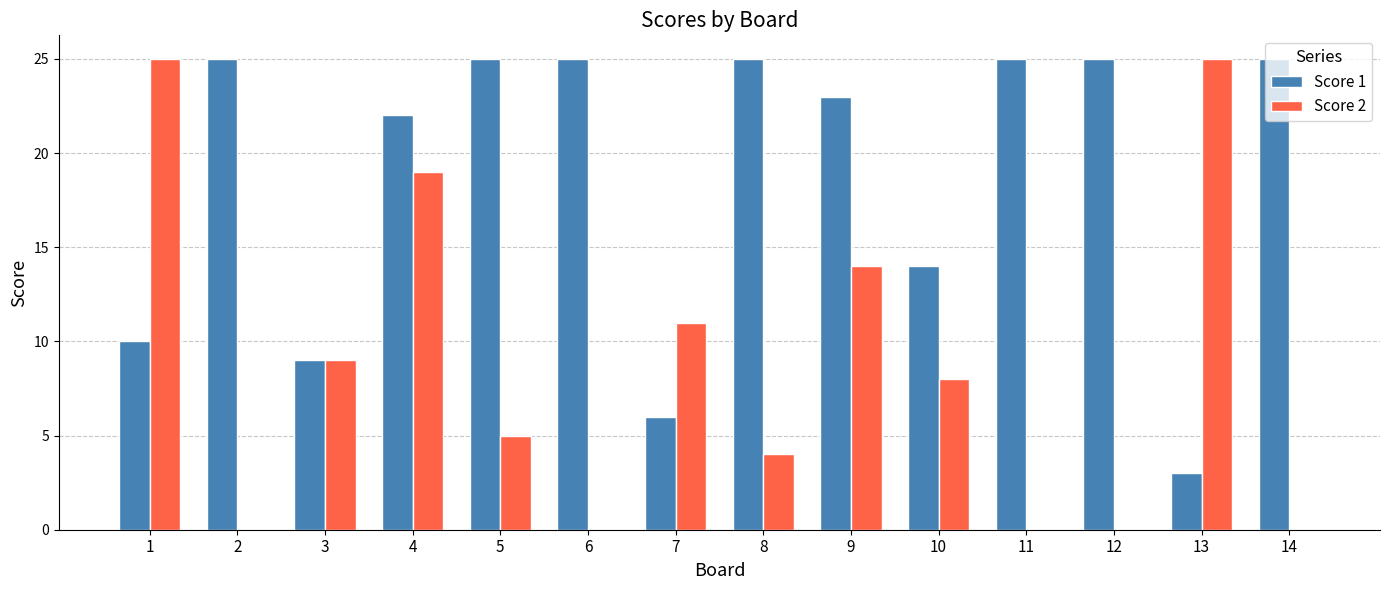

What is the difference between the Score 1 values at 9 and 6?

2